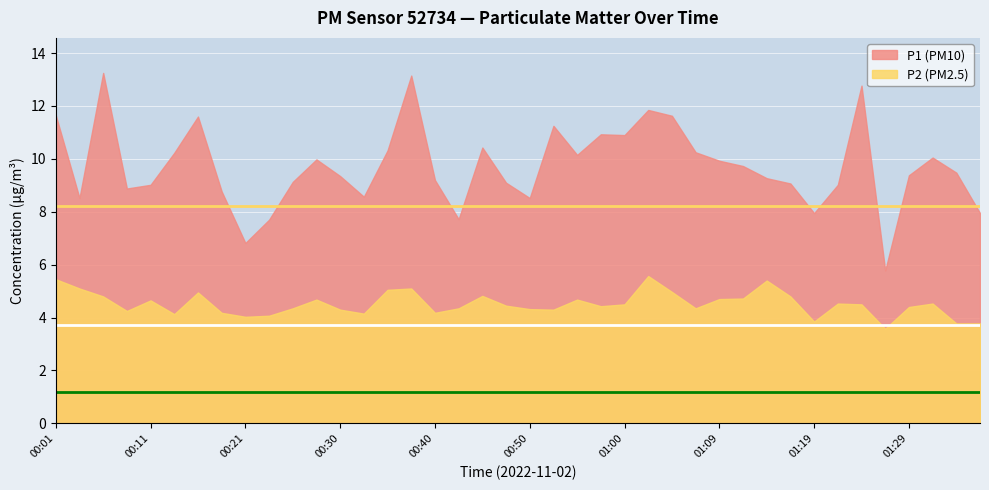

The P1 series shows 11.7 at 00:01. True or false?

True